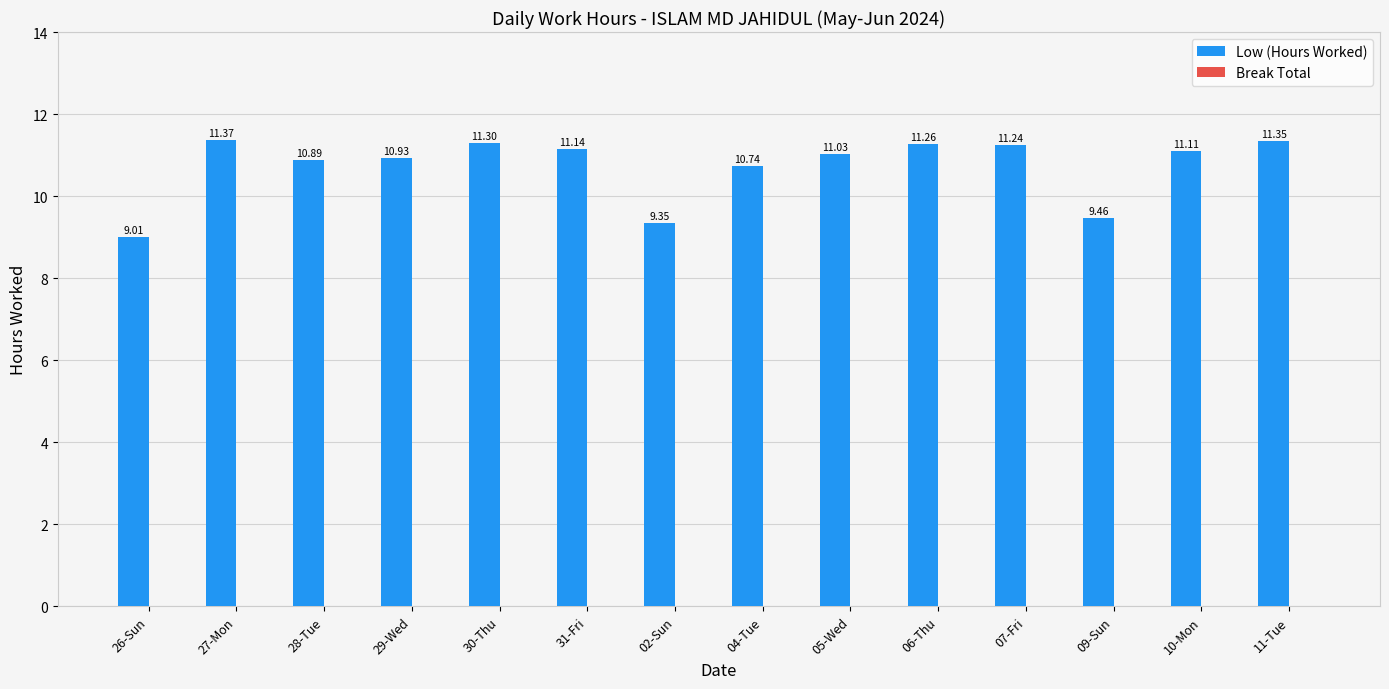

How many bars are there in total?

14